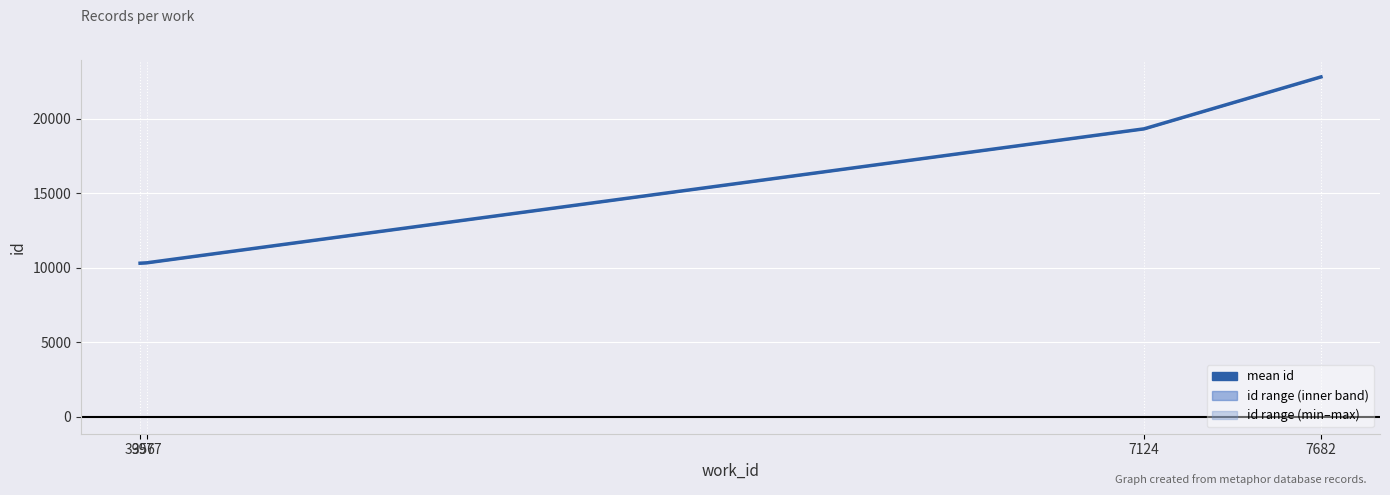

What is the smallest value displayed?

10295.7